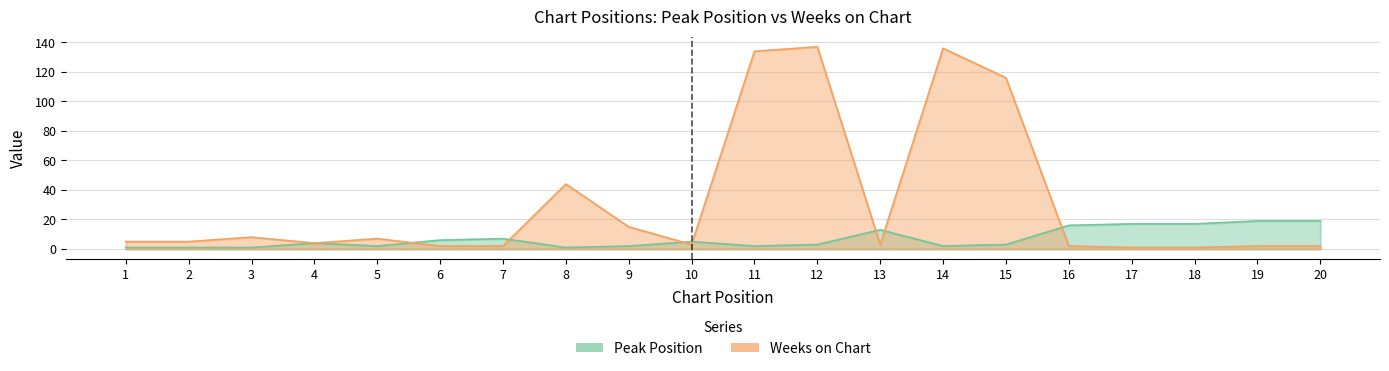

How many times do Peak Position and Weeks on Chart cross each other?

7